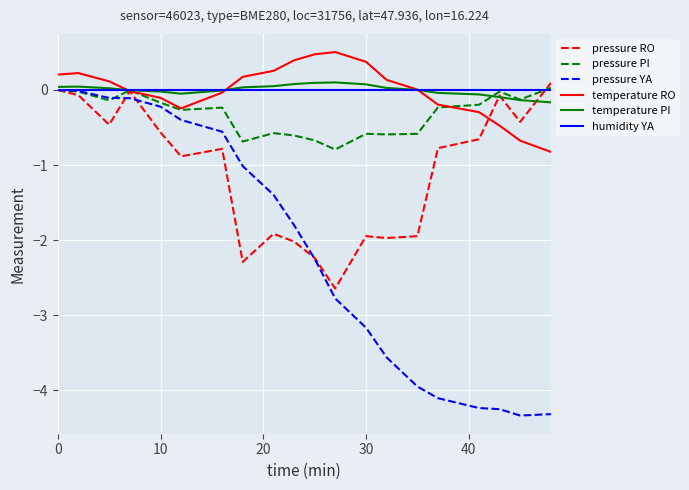

Which series has the widest spread of values?

pressure YA